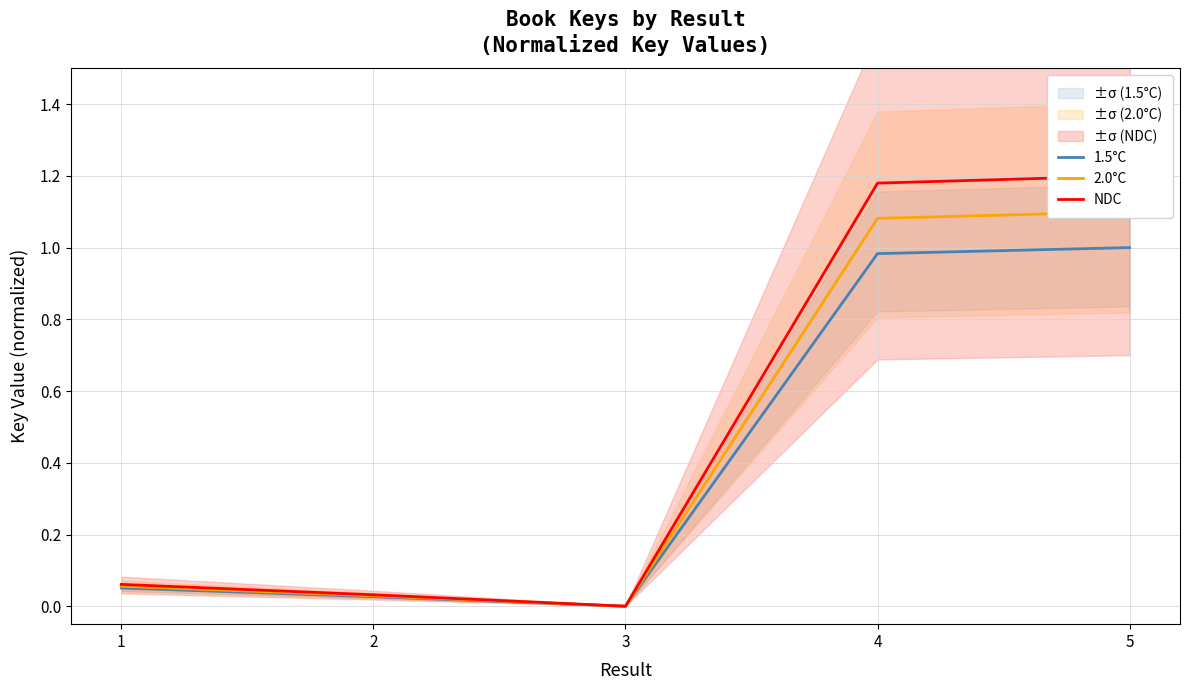

Rank the series at 4 from highest to lowest value.

NDC, 2.0°C, 1.5°C